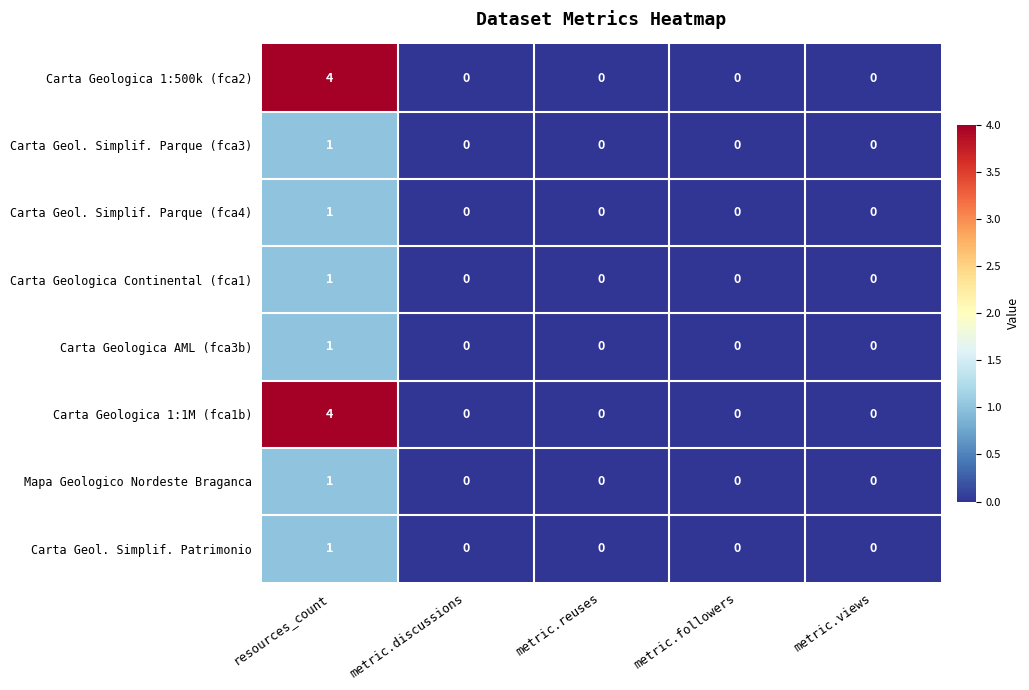

The value of Carta Geol. Simplif. Parque (fca3) at metric.followers is -1. True or false?

False